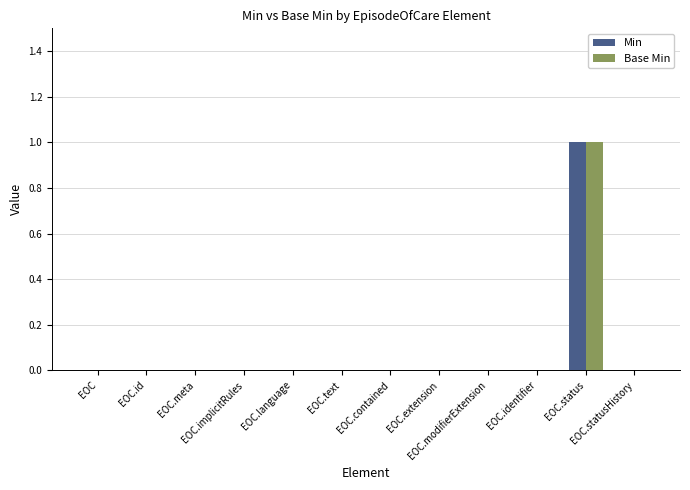

How many categories are shown in the chart?

12